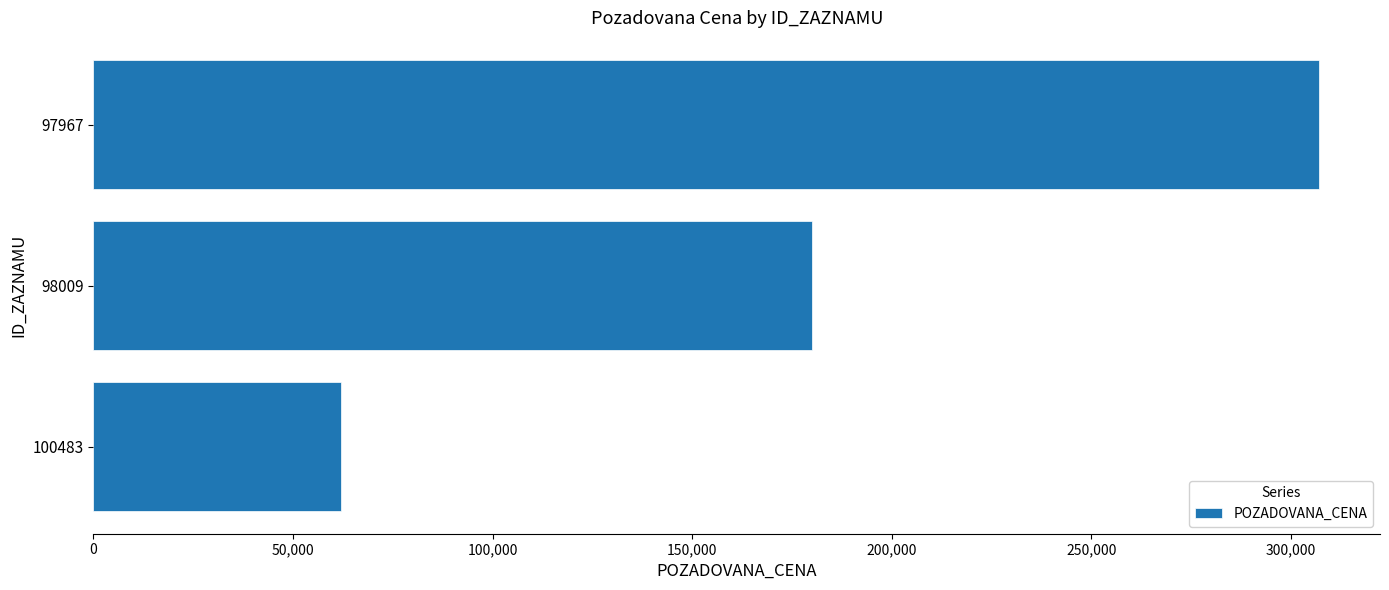

Reading top to bottom, list all the values displayed in this chart.

307000	180000	62000